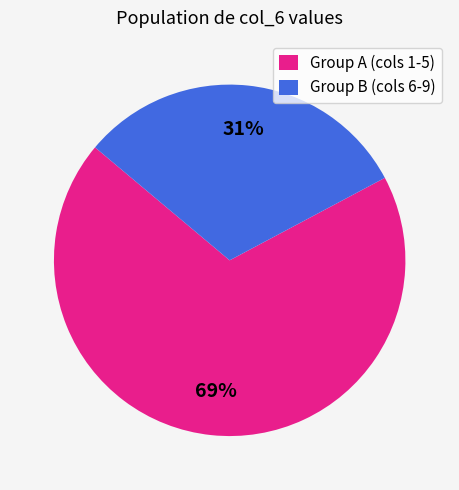

Is there any slice that represents more than half of the pie?

Yes